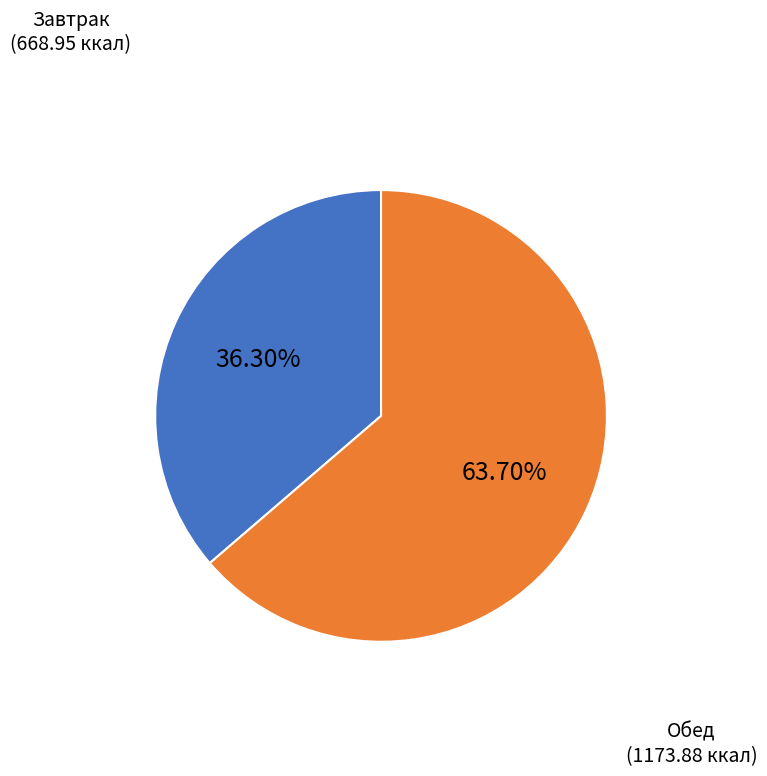

Is there any slice that represents more than half of the pie?

Yes